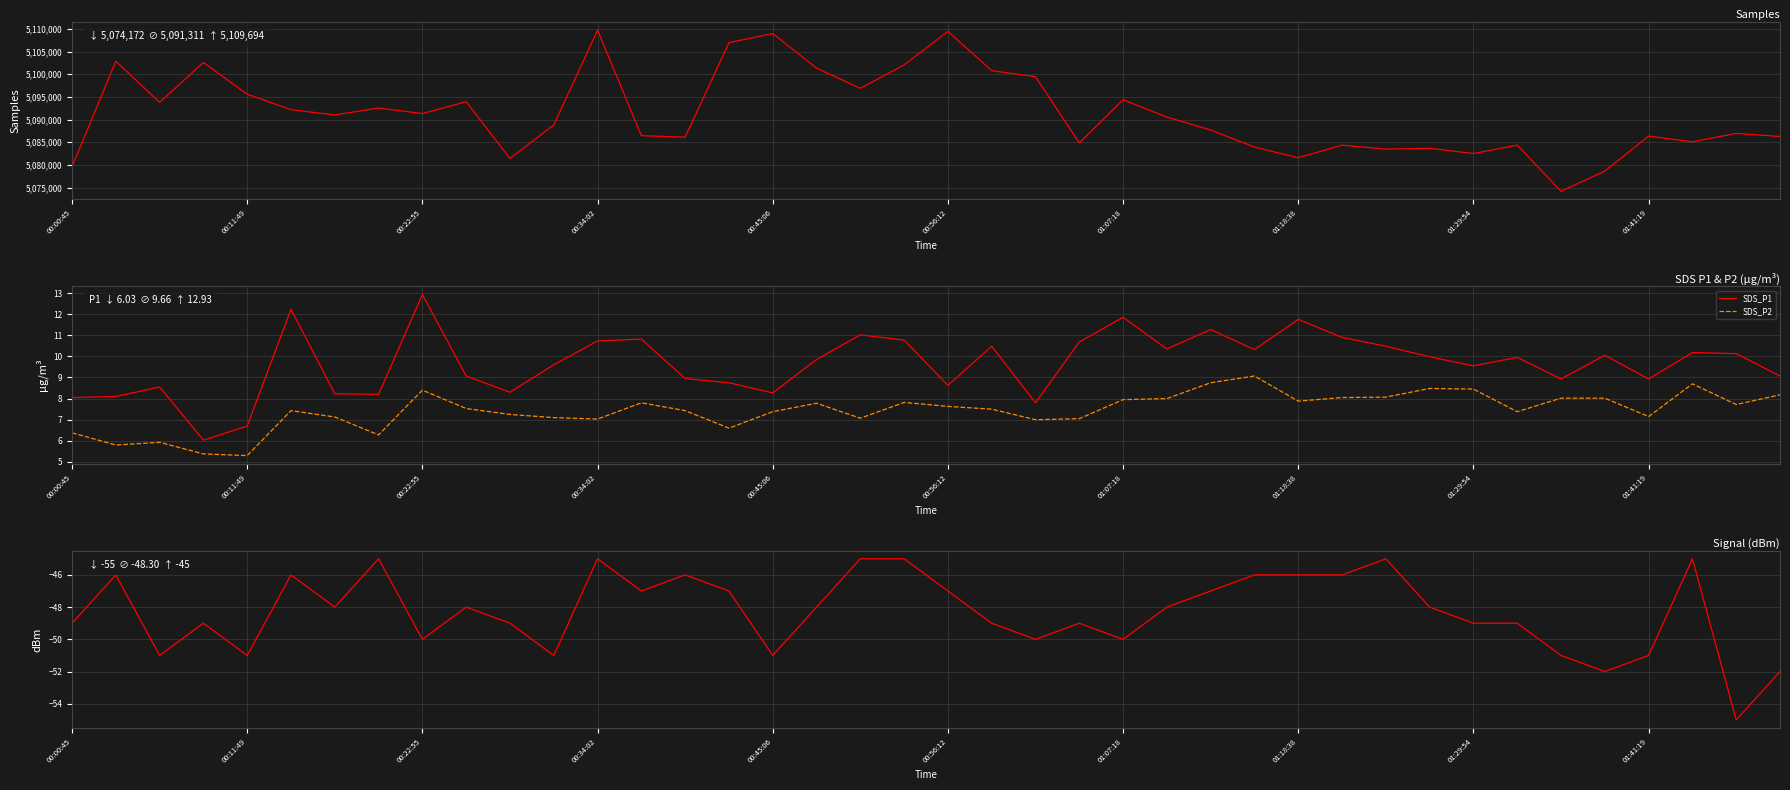

True or false: SDS_P1 has a value of 8.3 at 00:45:06.

True